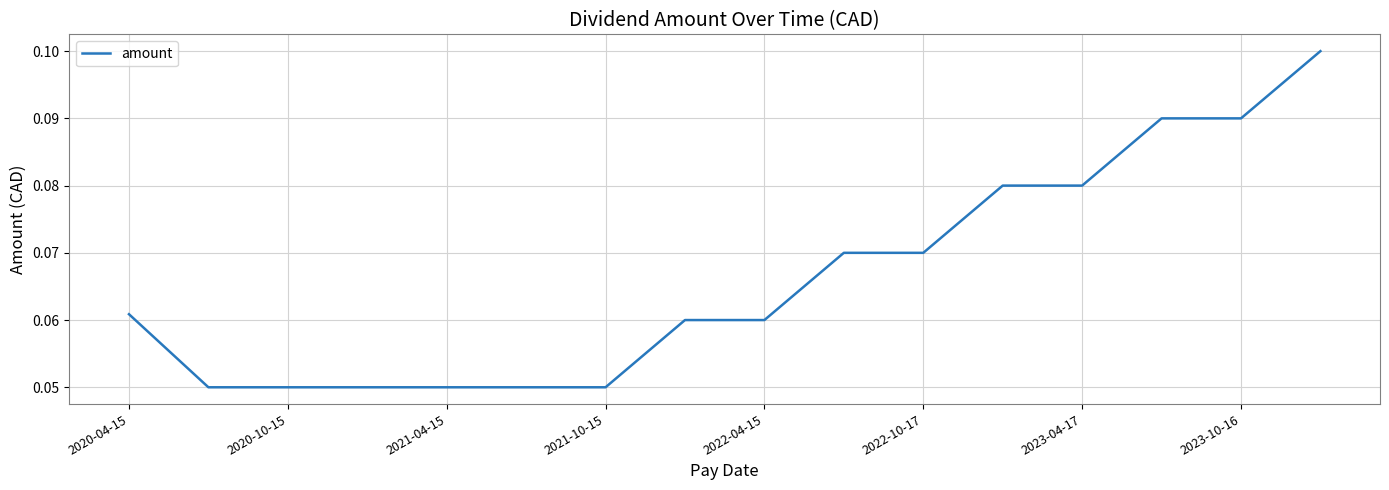

How many values are between 0 and 1?

16